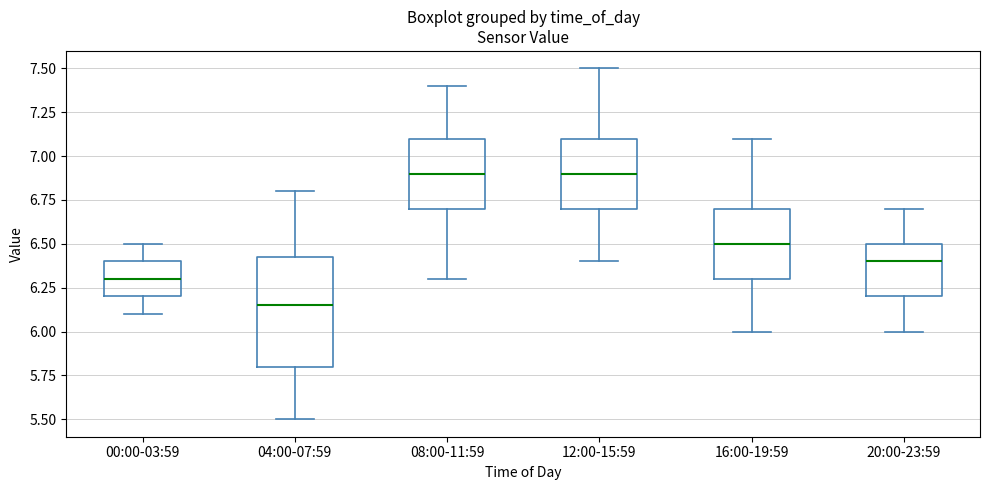

Reading left to right, transcribe this box plot: for each box, give where its median line is, the range the box spans, and where its two whiskers end, as read against the y-axis. The values are not printed on the chart, so give them approximately, as read against the axis.

00:00-03:59: median 6.30, box 6.20 to 6.40, whiskers 6.10 to 6.50
04:00-07:59: median 6.15, box 5.80 to 6.45, whiskers 5.50 to 6.80
08:00-11:59: median 6.90, box 6.70 to 7.10, whiskers 6.30 to 7.40
12:00-15:59: median 6.90, box 6.70 to 7.10, whiskers 6.40 to 7.50
16:00-19:59: median 6.50, box 6.30 to 6.70, whiskers 6.00 to 7.10
20:00-23:59: median 6.40, box 6.20 to 6.50, whiskers 6.00 to 6.70